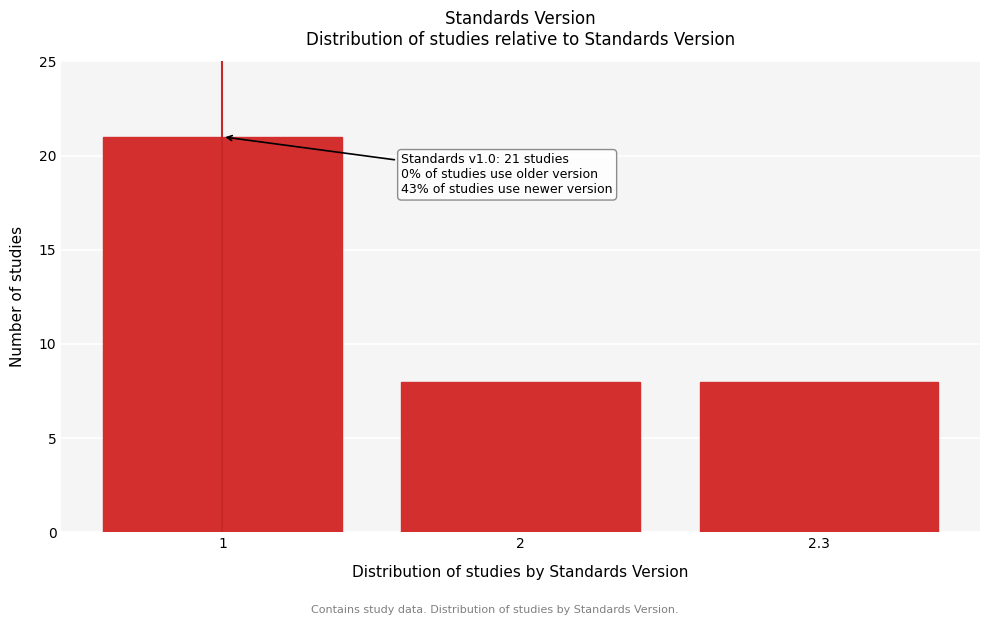

Reading right to left, extract all data points from this chart.

2.3=8	2=8	1=21